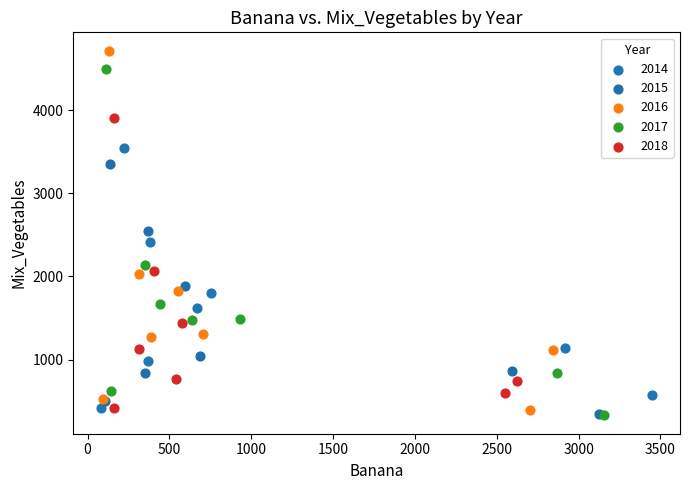

Which series has the widest spread of Y values?

2016